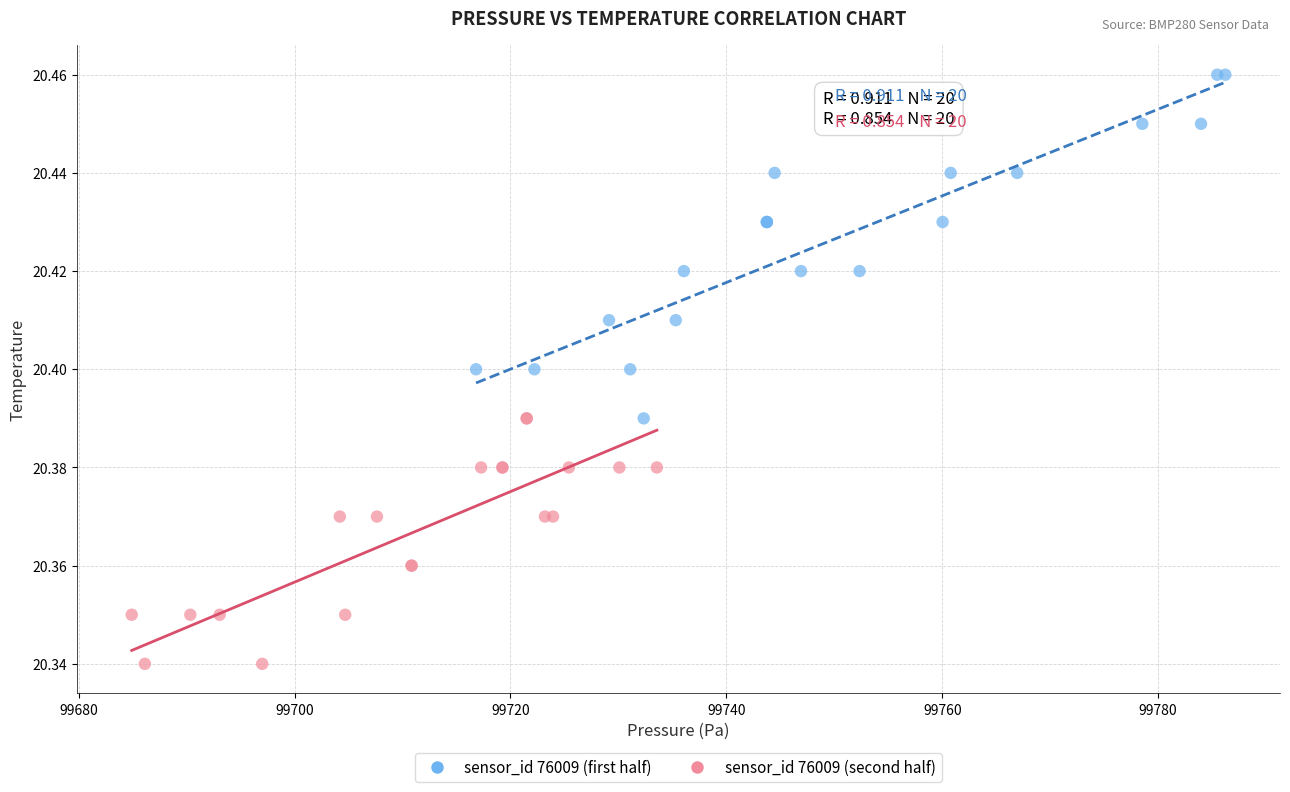

Which series reaches the minimum Y coordinate?

sensor_id 76009 (second half)